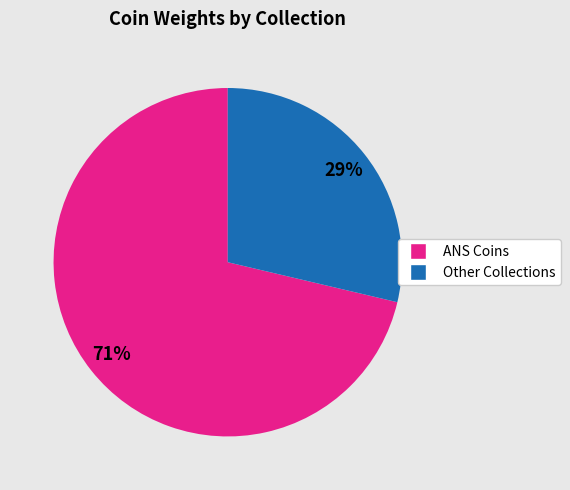

Does any single category account for the majority?

Yes